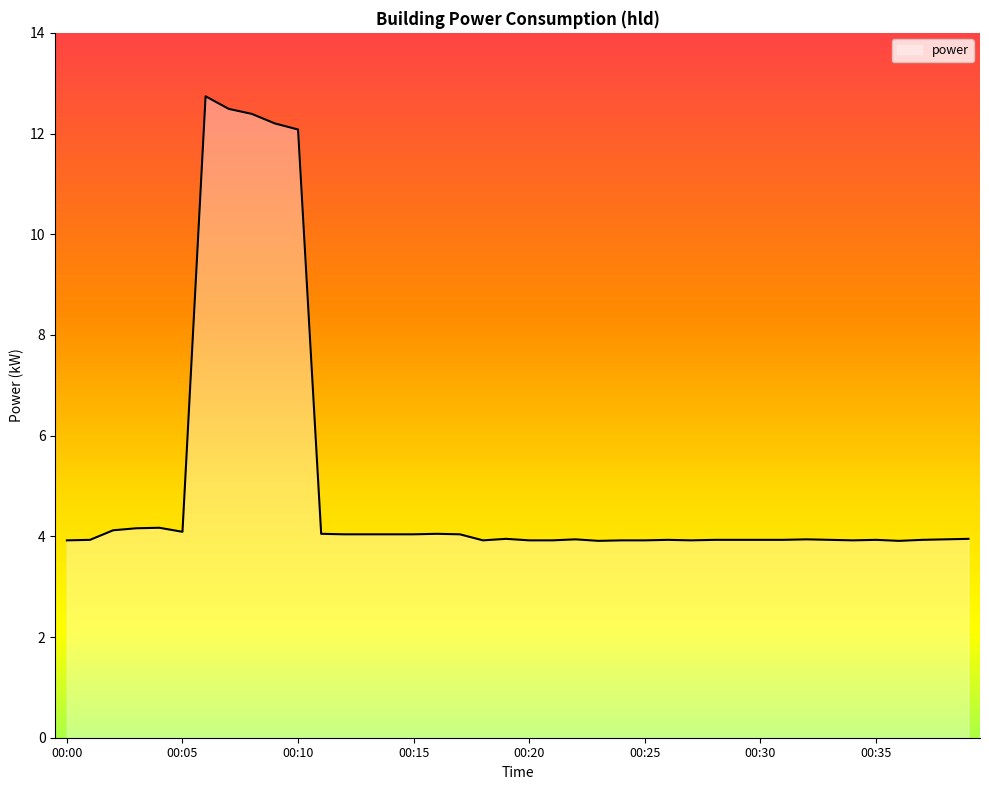

What is the smallest value displayed?

3.9